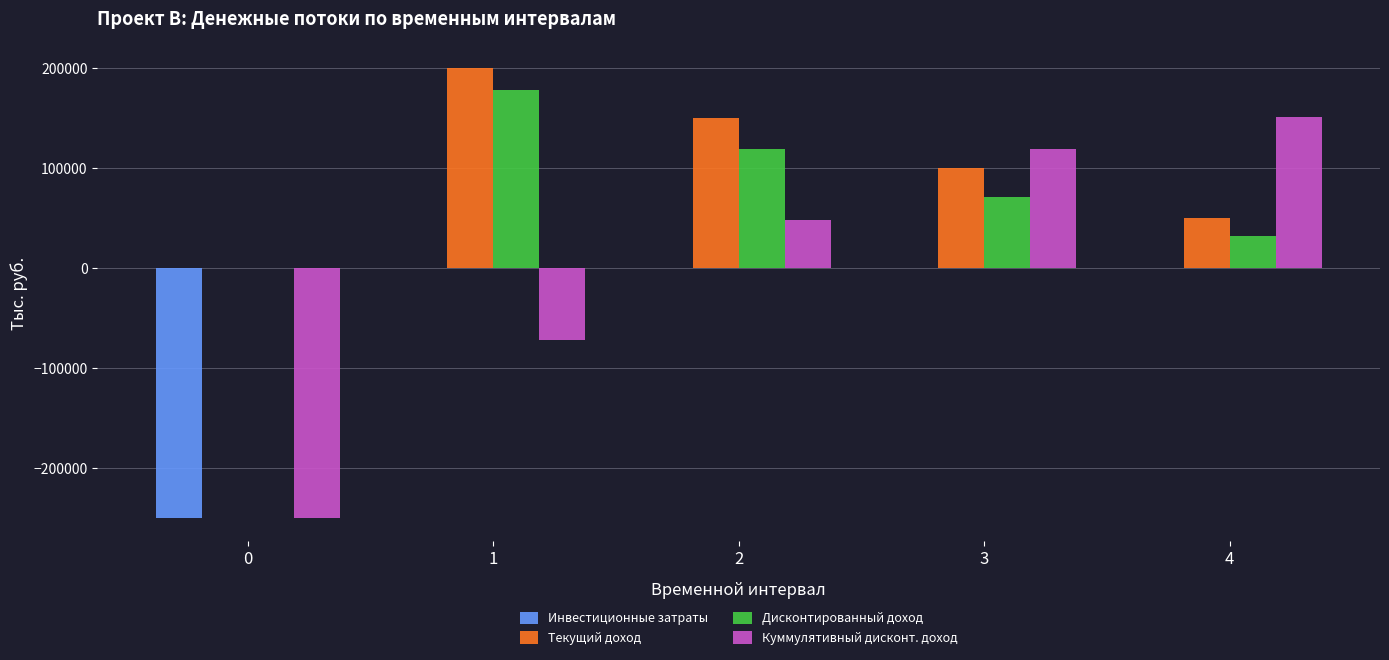

Is the value of Текущий доход at 4 greater than the value of Дисконтированный доход at 4?

Yes